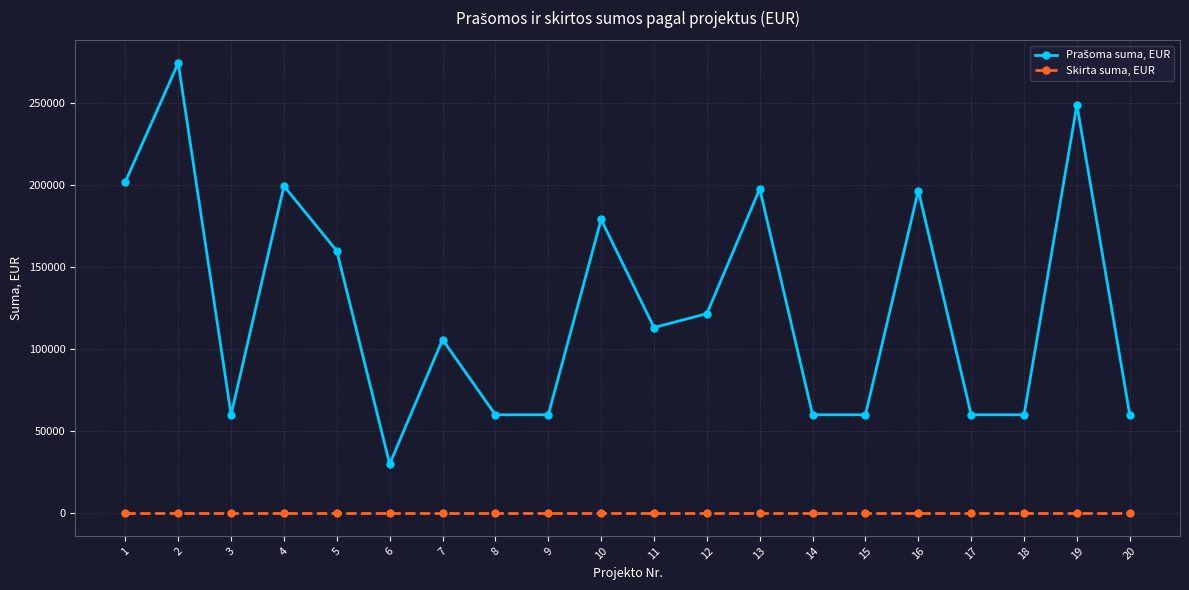

The value of Skirta suma, EUR at 15 is 0. True or false?

True